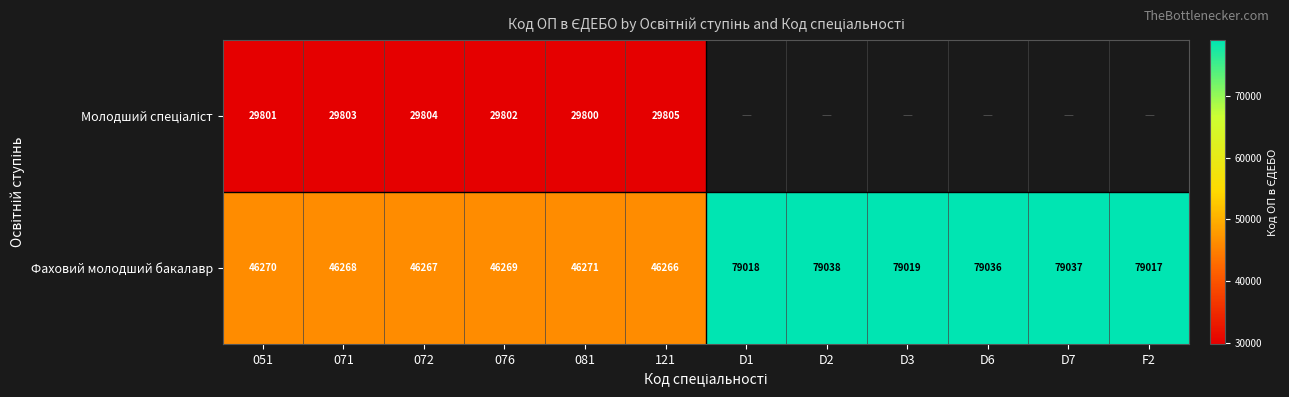

Where is Фаховий молодший бакалавр nearest to the value 62652?

F2